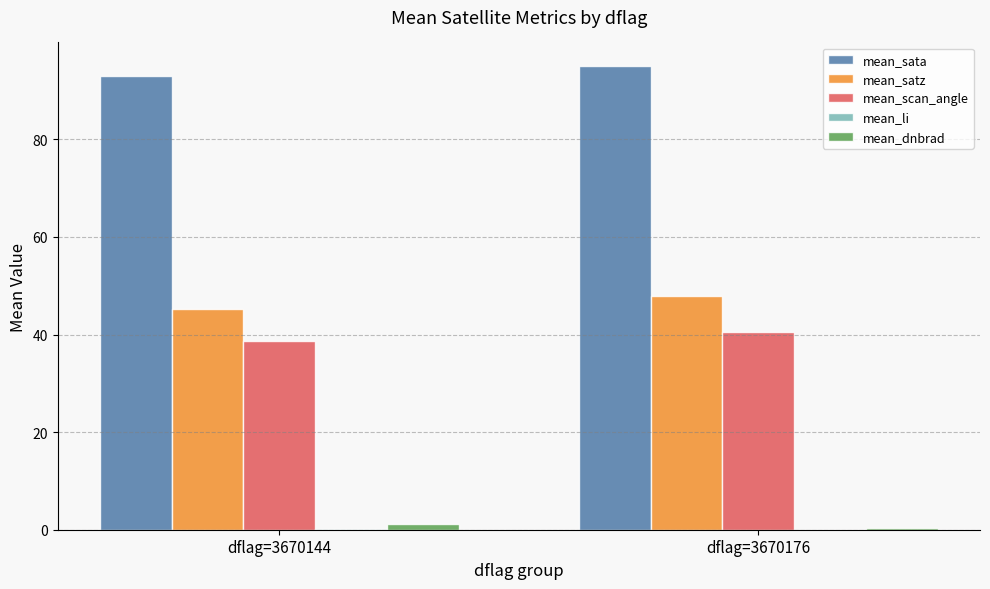

What is the sum of all mean_satz values?

93.0